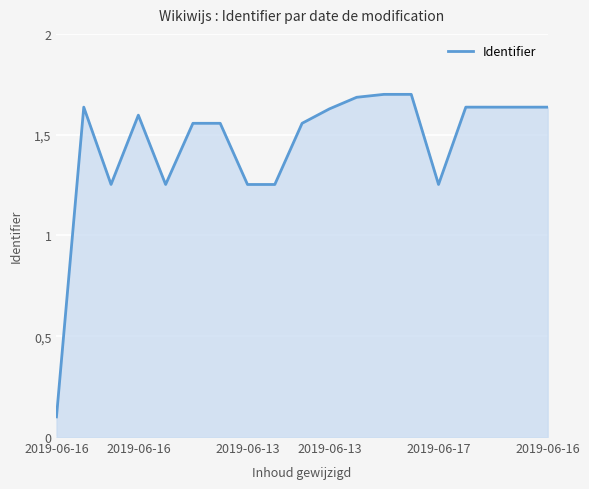

Is this an area chart (filled region under the line)?

Yes